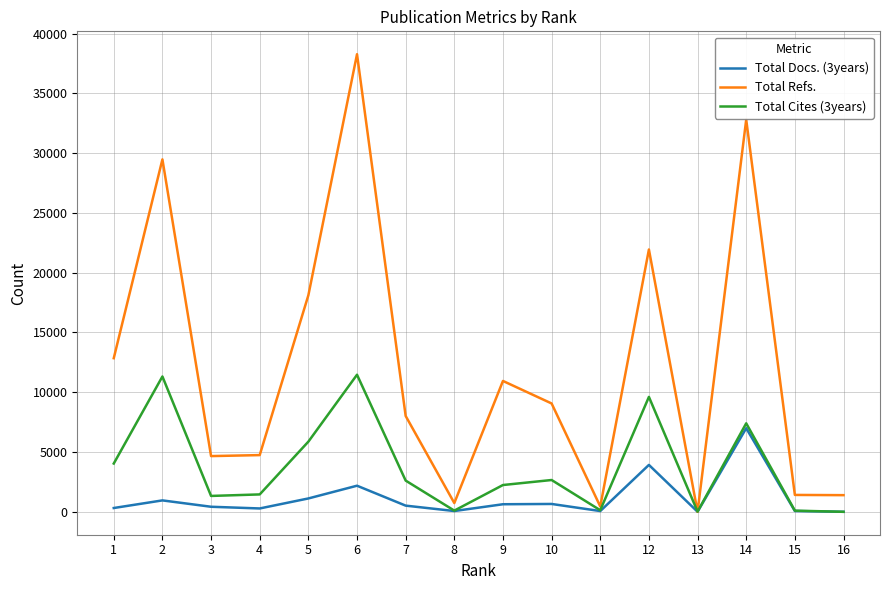

At 3, list the series in order from largest to smallest.

Total Refs., Total Cites (3years), Total Docs. (3years)